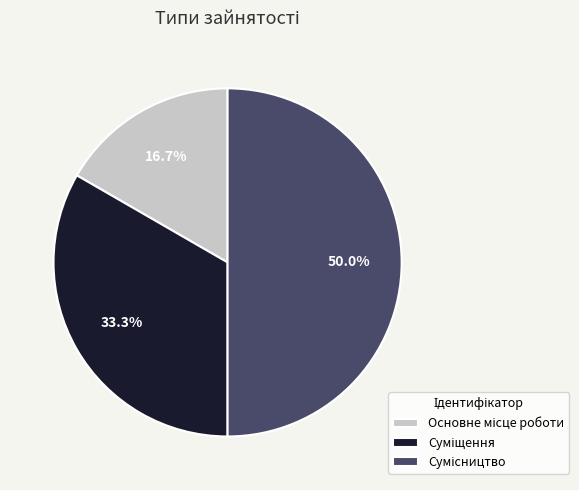

How many slices are in this pie chart?

3